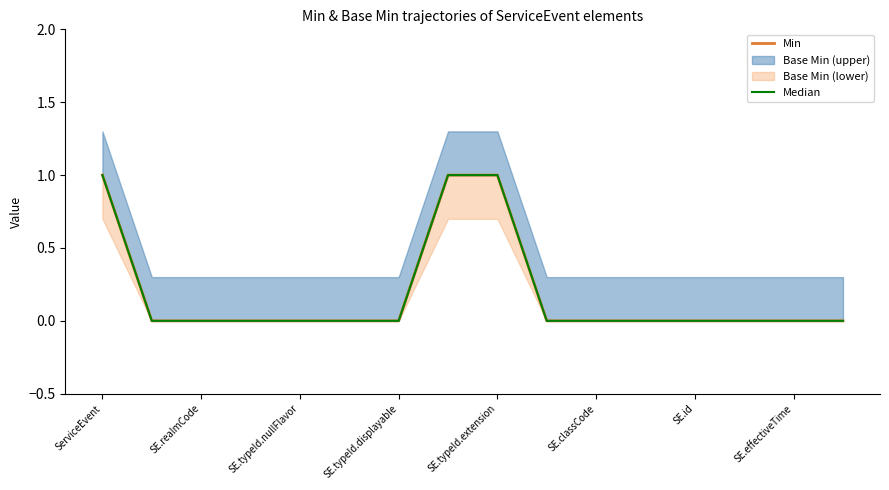

True or false: Median and Min cross at least once.

False